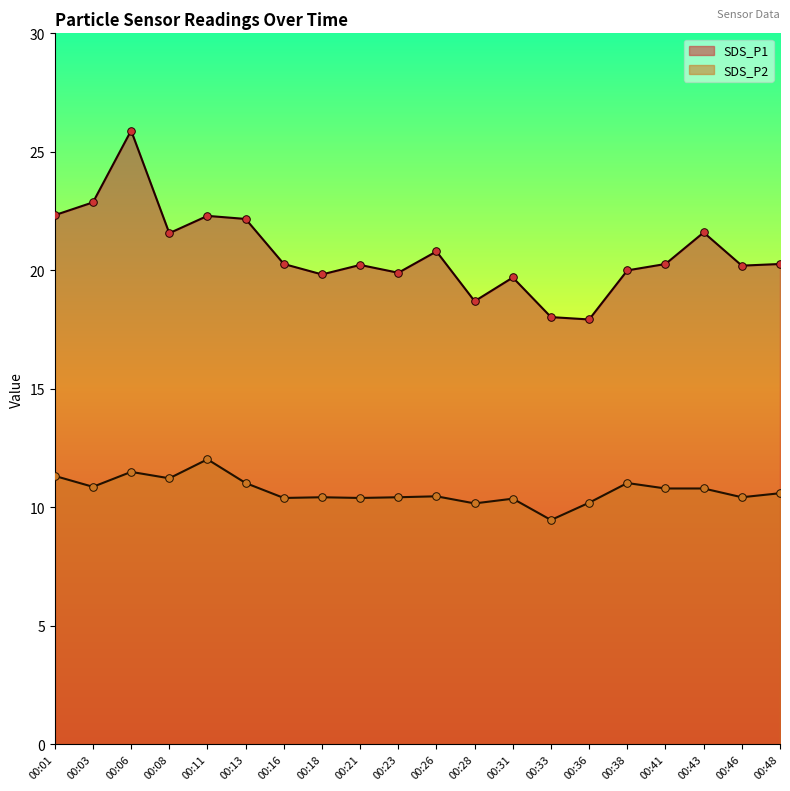

What is the total value across all series at 00:33?

27.5